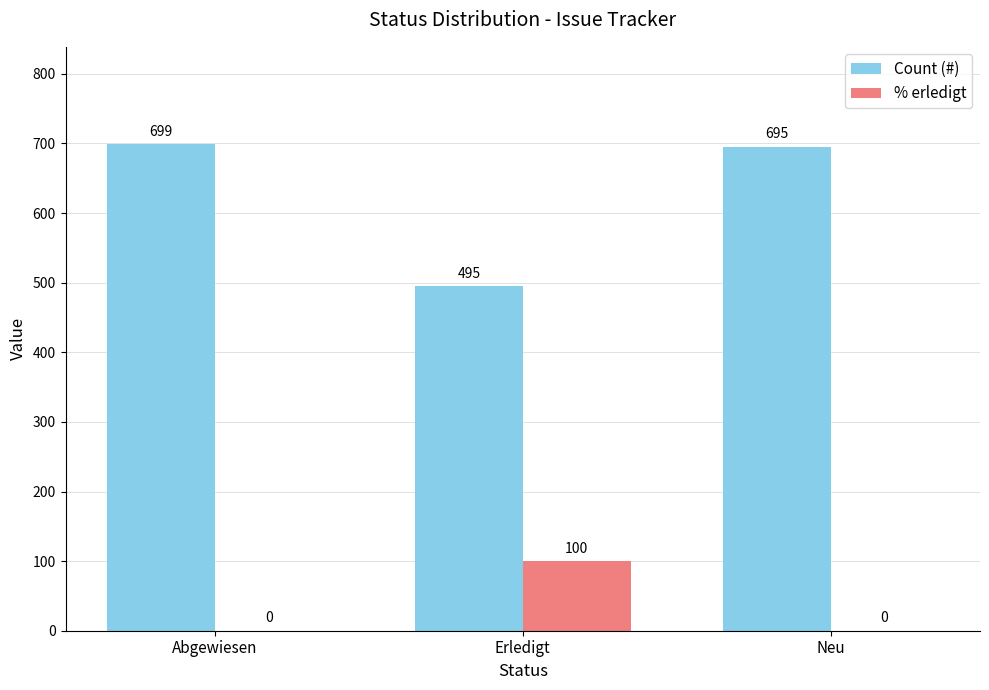

Reading right to left, transcribe all the data shown in this chart.

Count (#): 695	495	699
% erledigt: 0	100	0